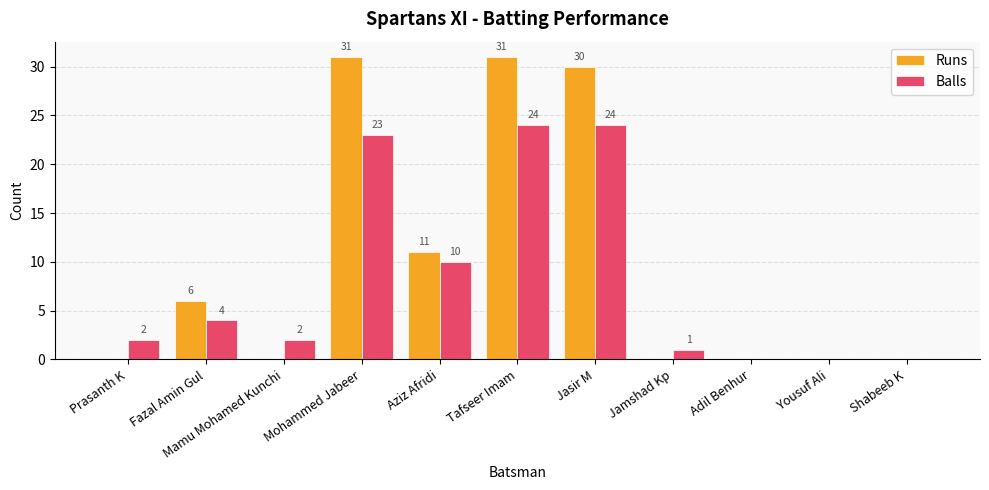

The Runs series shows -15 at Adil Benhur. True or false?

False